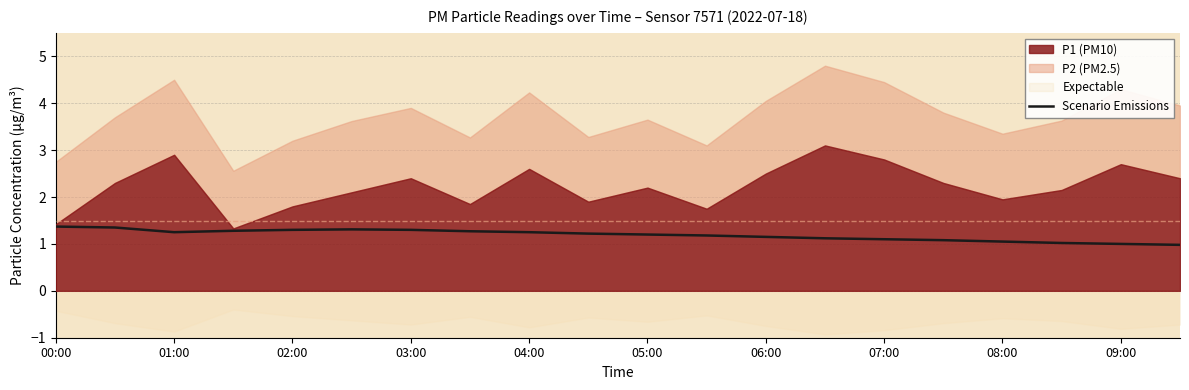

True or false: Scenario Emissions has a value of 1.2 at 01:00.

True